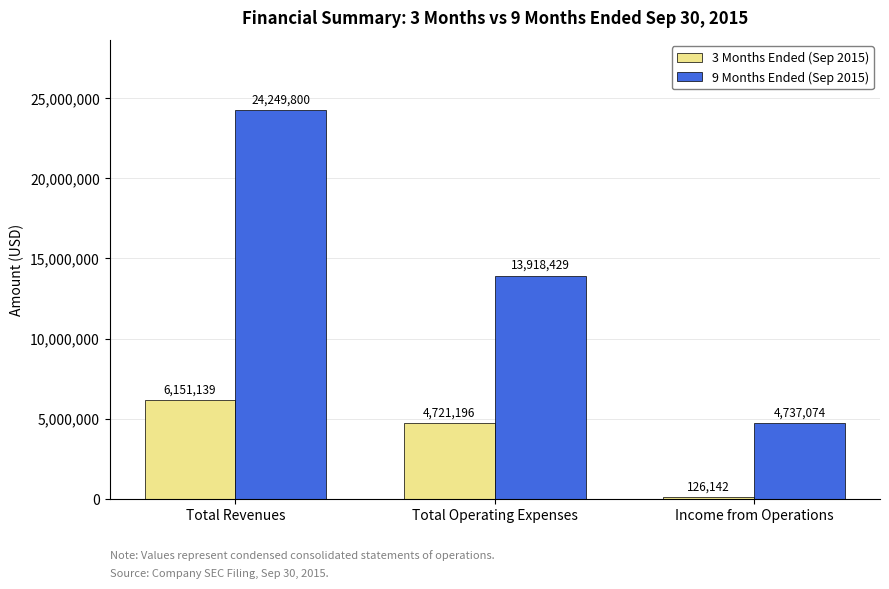

How many 3 Months Ended (Sep 2015) values are between 126142 and 6151139?

3